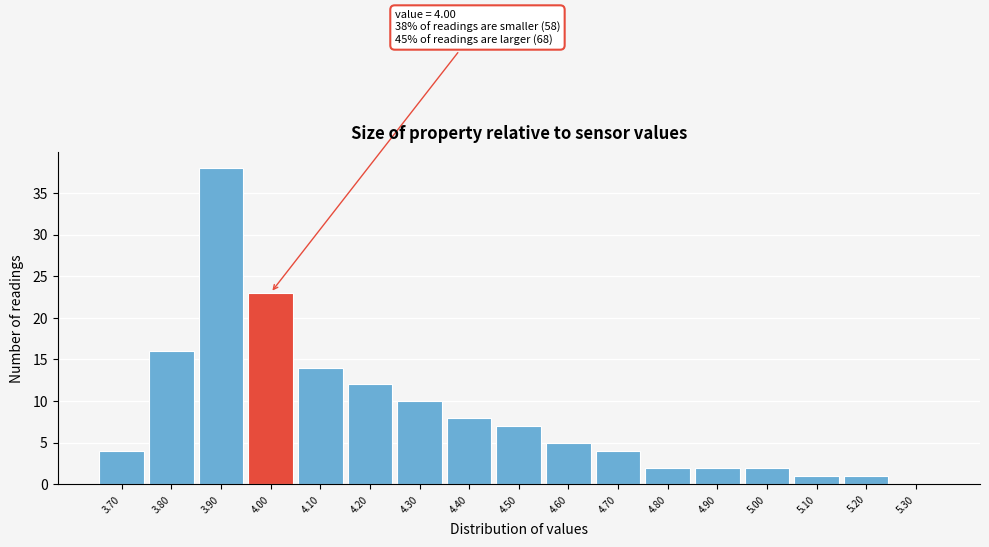

Which range on the x-axis has the tallest bar?

3.85 to 3.95